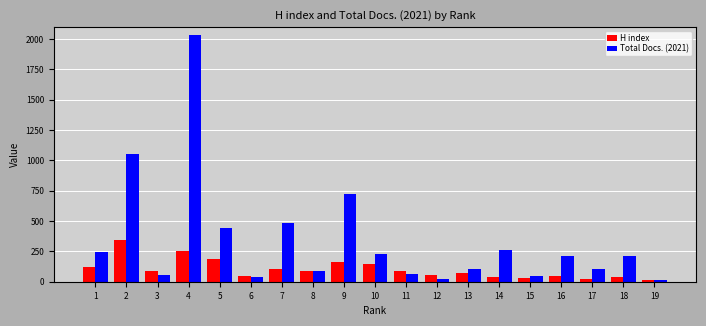

What is the average value of the H index series?

102